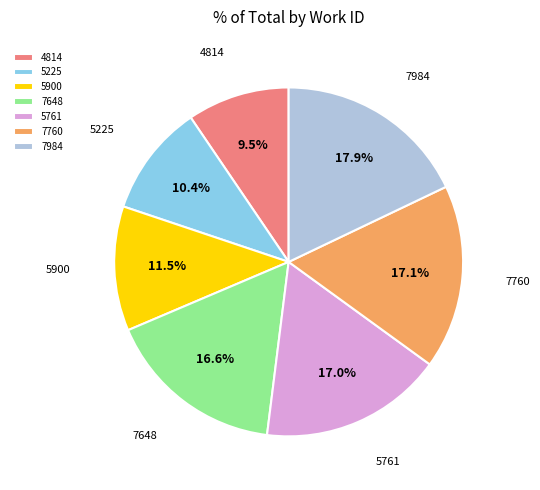

To the nearest percent, what is the average slice percentage?

14%